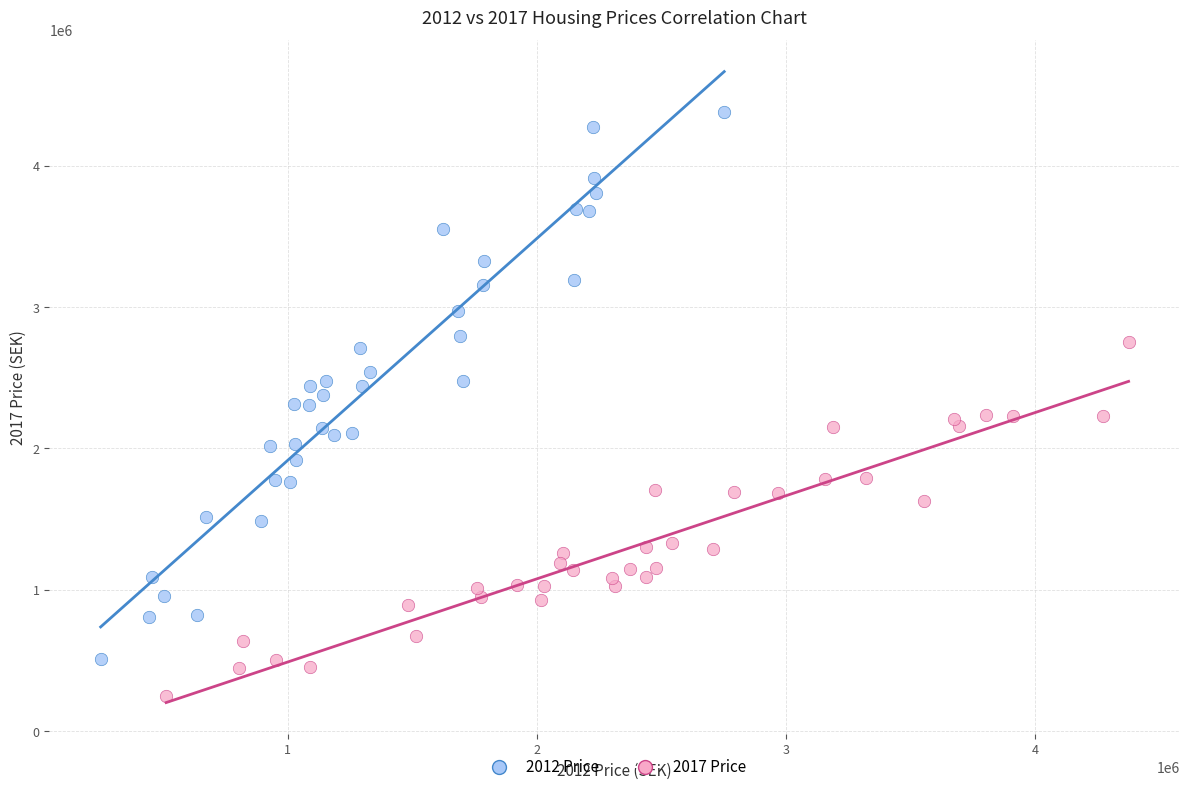

Which series reaches the minimum Y coordinate?

2017 Price